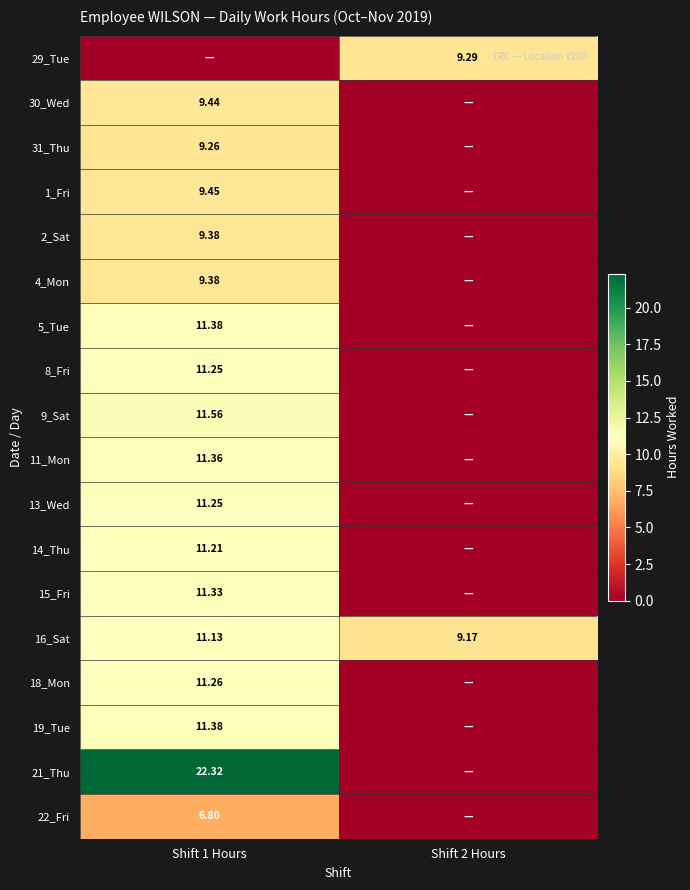

Is the value of 31_Thu at Shift 1 Hours greater than the value of 19_Tue at Shift 1 Hours?

No